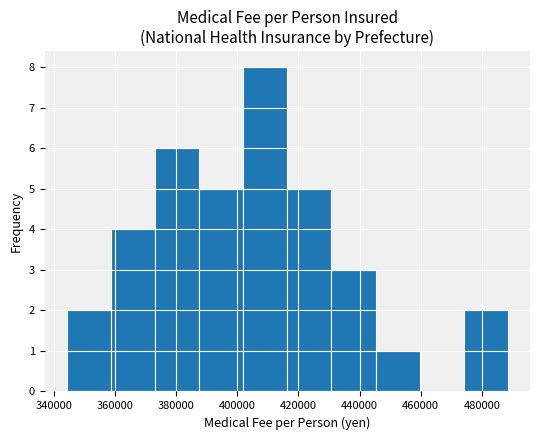

What is the height of the bar covering 344000 to 358000 on the x-axis? Neither the bar edges nor the heights are printed on the chart, so give them approximately, as read against the axes.

2